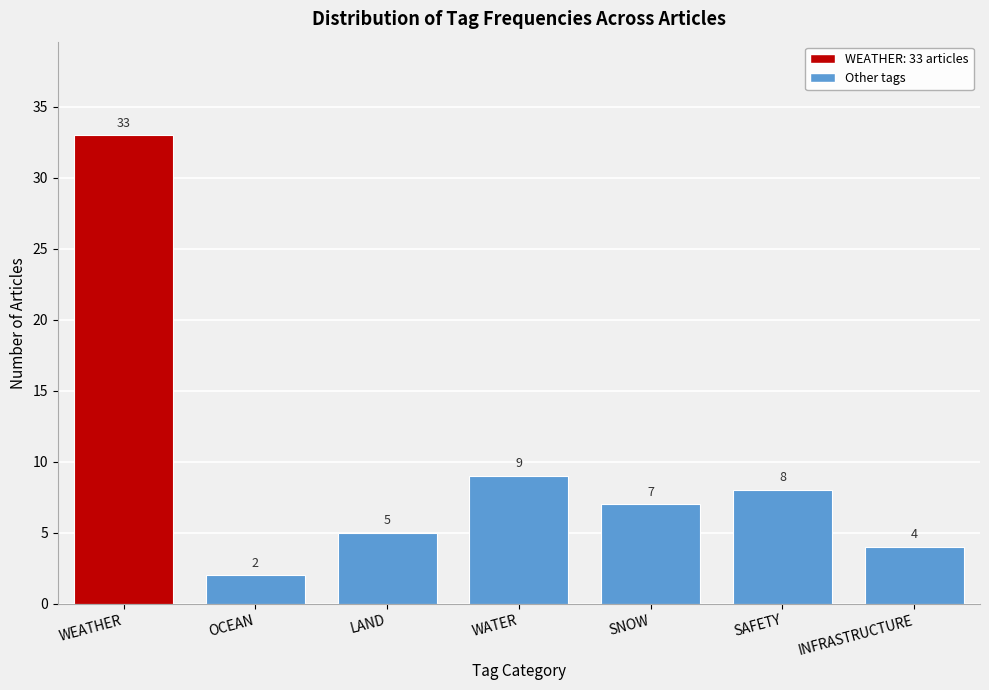

Reading left to right, transcribe all the data shown in this chart.

33	2	5	9	7	8	4